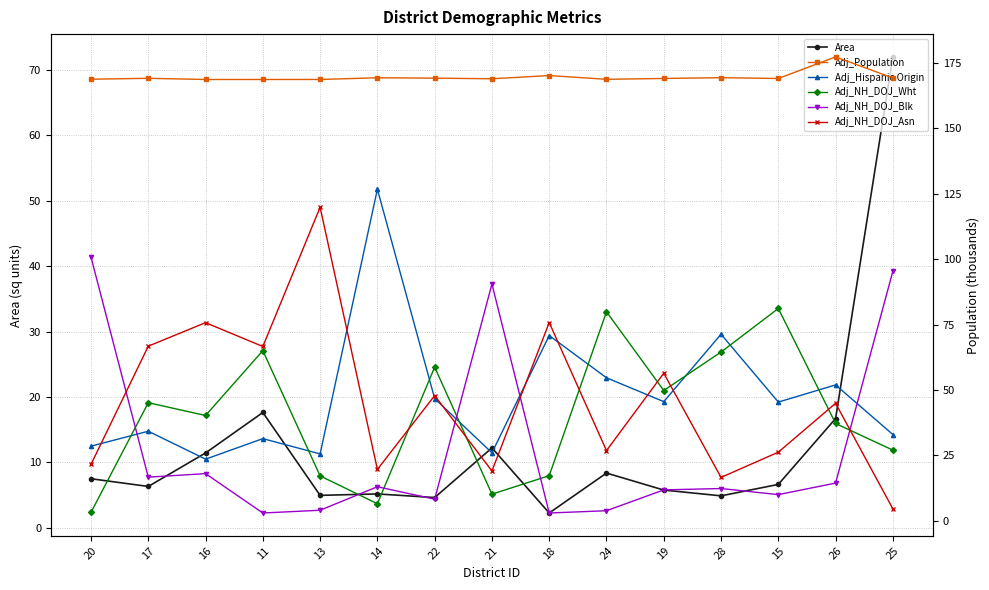

What is the difference between the second highest and second lowest values in the Adj_NH_DOJ_Blk series?

92.3